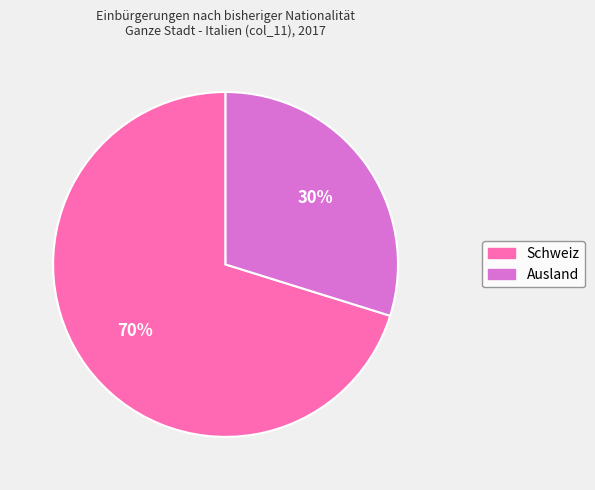

To the nearest percent, what is the difference between the largest and smallest slice percentages?

40%